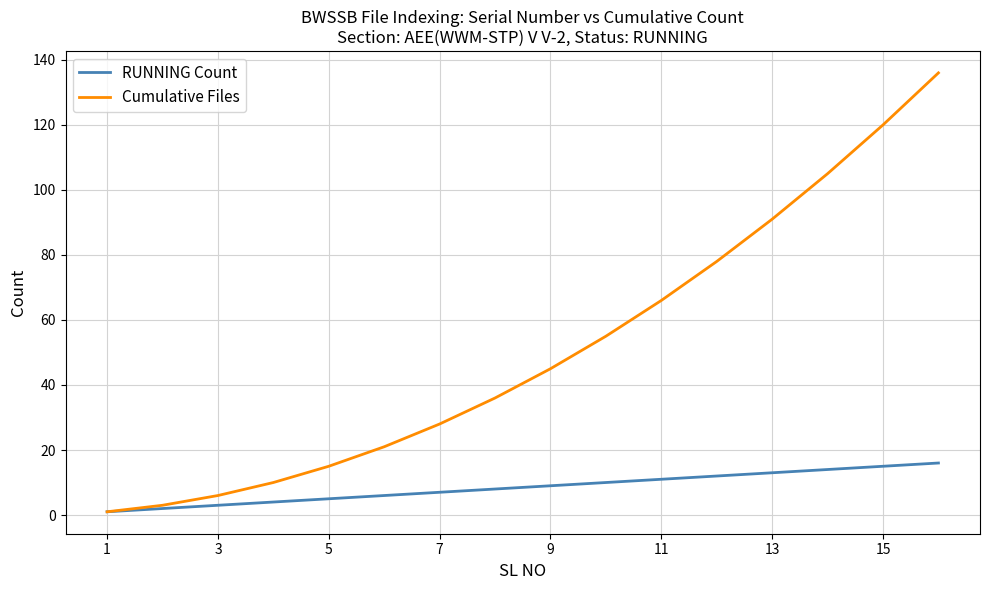

At how many categories does at least one series exceed 42?

8